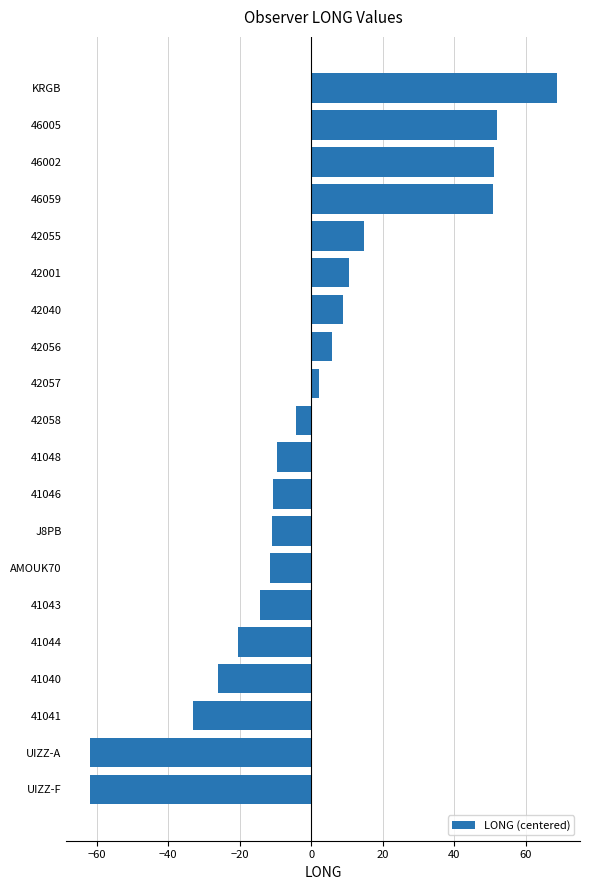

What is the minimum value shown in the chart?

-62.0